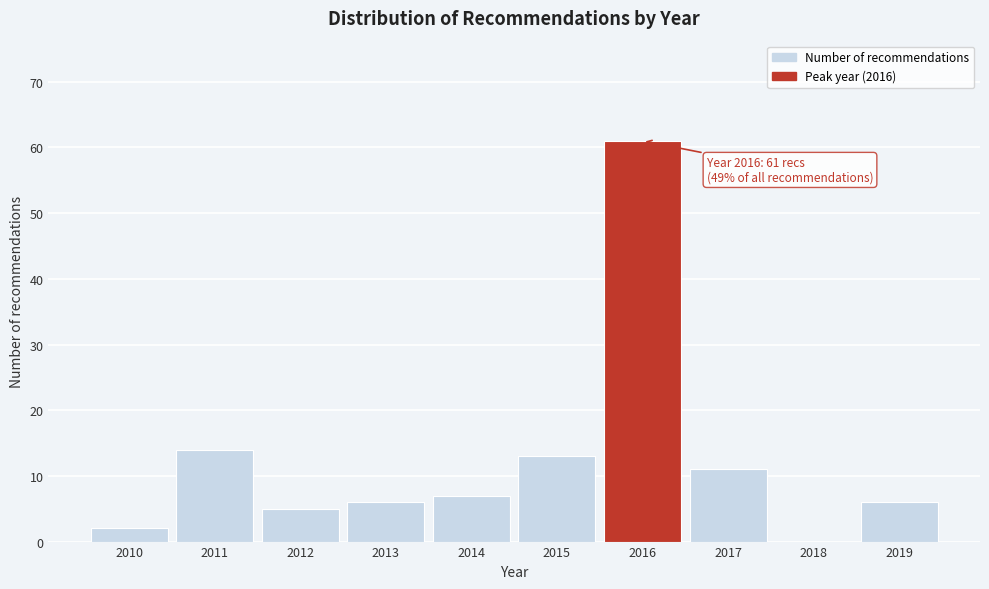

Reading left to right, list all the values displayed in this chart.

2010=2	2011=14	2012=5	2013=6	2014=7	2015=13	2016=61	2017=11	2018=0	2019=6